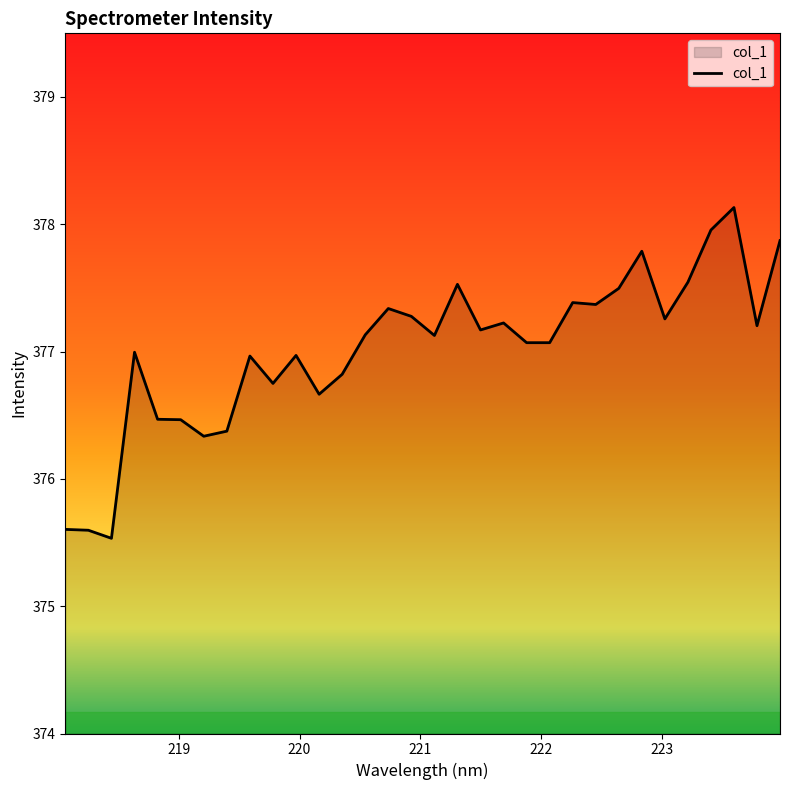

What is the smallest value displayed?

375.5